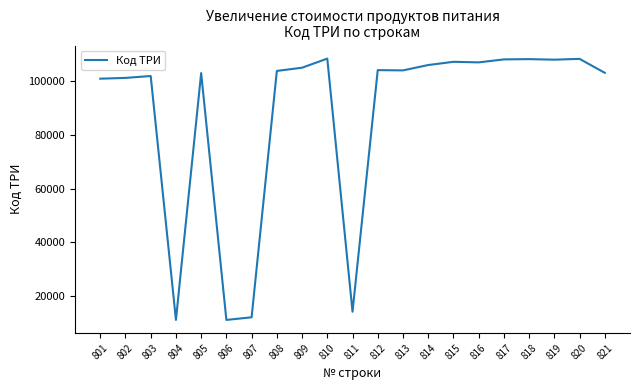

What is the ratio of the value at 810 to the value at 807?

9.0